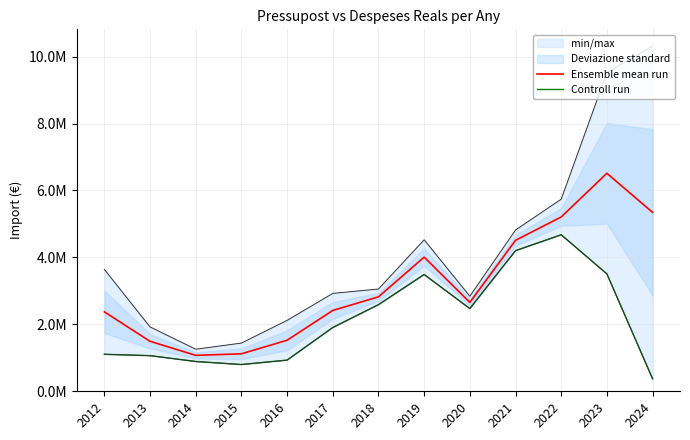

Rank the series by their average value, from lowest to highest.

Controll run, Ensemble mean run